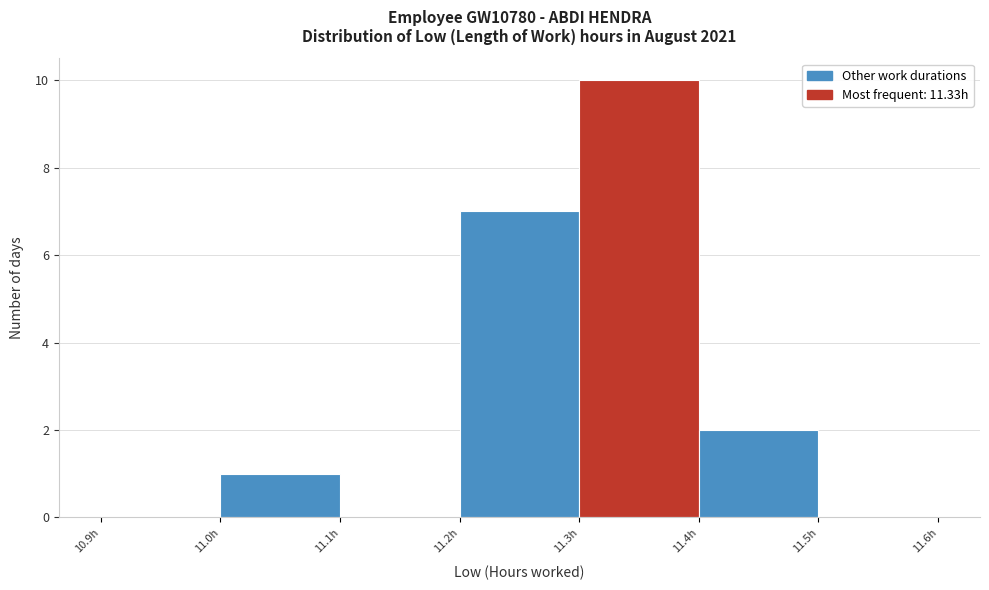

Reading left to right, list every bar in this chart as the range it spans on the x-axis followed by its height. The values are not printed on the chart, so give them approximately, as read against the axis.

10.9 to 11.0: 0
11.0 to 11.1: 1
11.1 to 11.2: 0
11.2 to 11.3: 7
11.3 to 11.4: 10
11.4 to 11.5: 2
11.5 to 11.6: 0